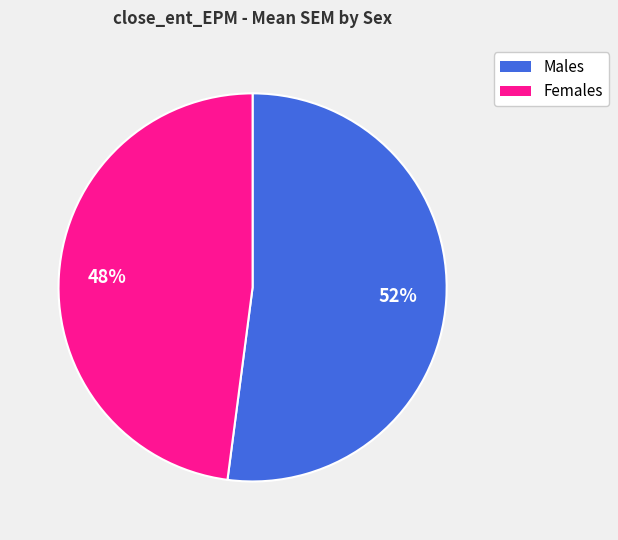

Is there any slice that represents more than half of the pie?

Yes